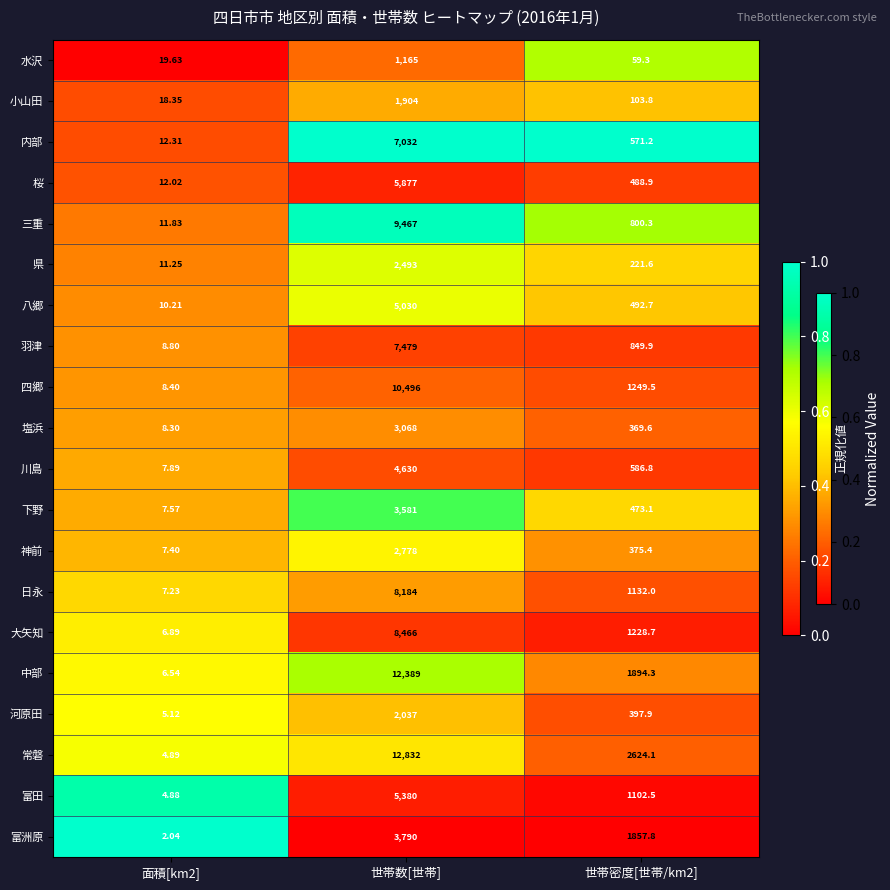

Which series has the largest total across all categories?

常磐